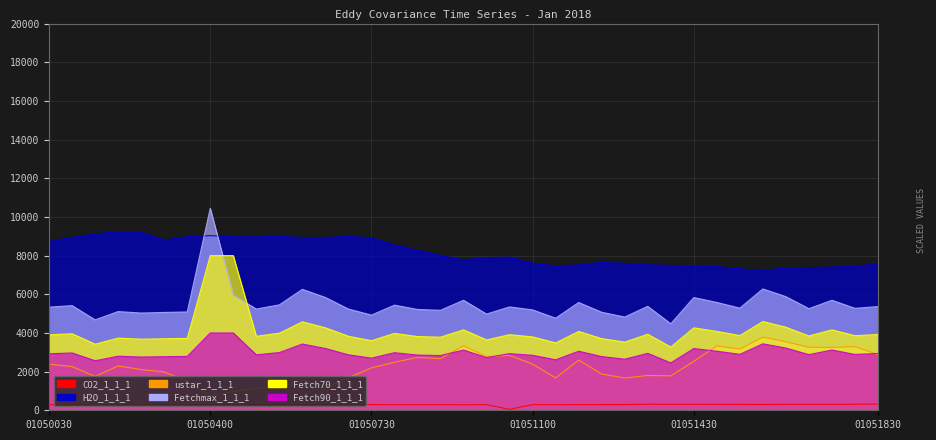

What is the sum of the CO2_1_1_1 values at 201801051600 and 201801050900?

591.4